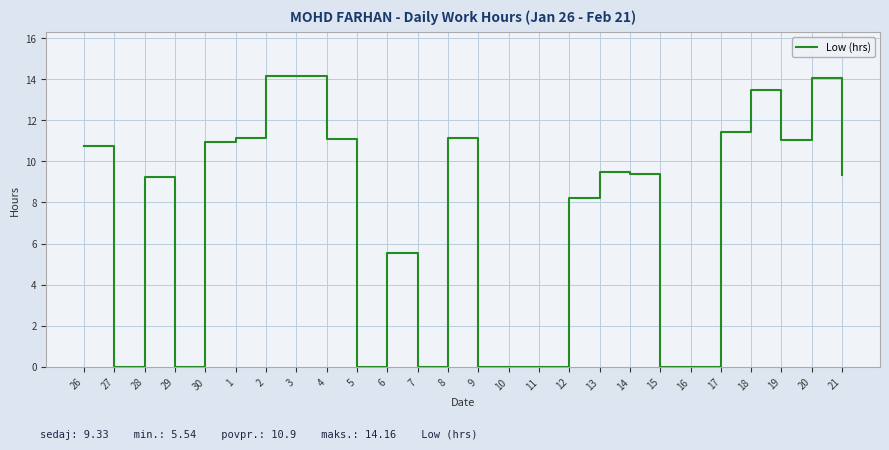

What value does the data have at 13?

9.5